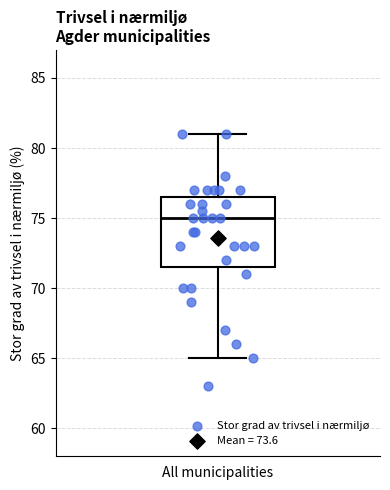

Read this box plot against the y-axis: the position of the median line, the range covered by the box, and the ends of both whiskers. The values are not printed on the chart, so give them approximately, as read against the axis.

median 75.0, box 71.5 to 76.5, whiskers 65.0 to 81.0